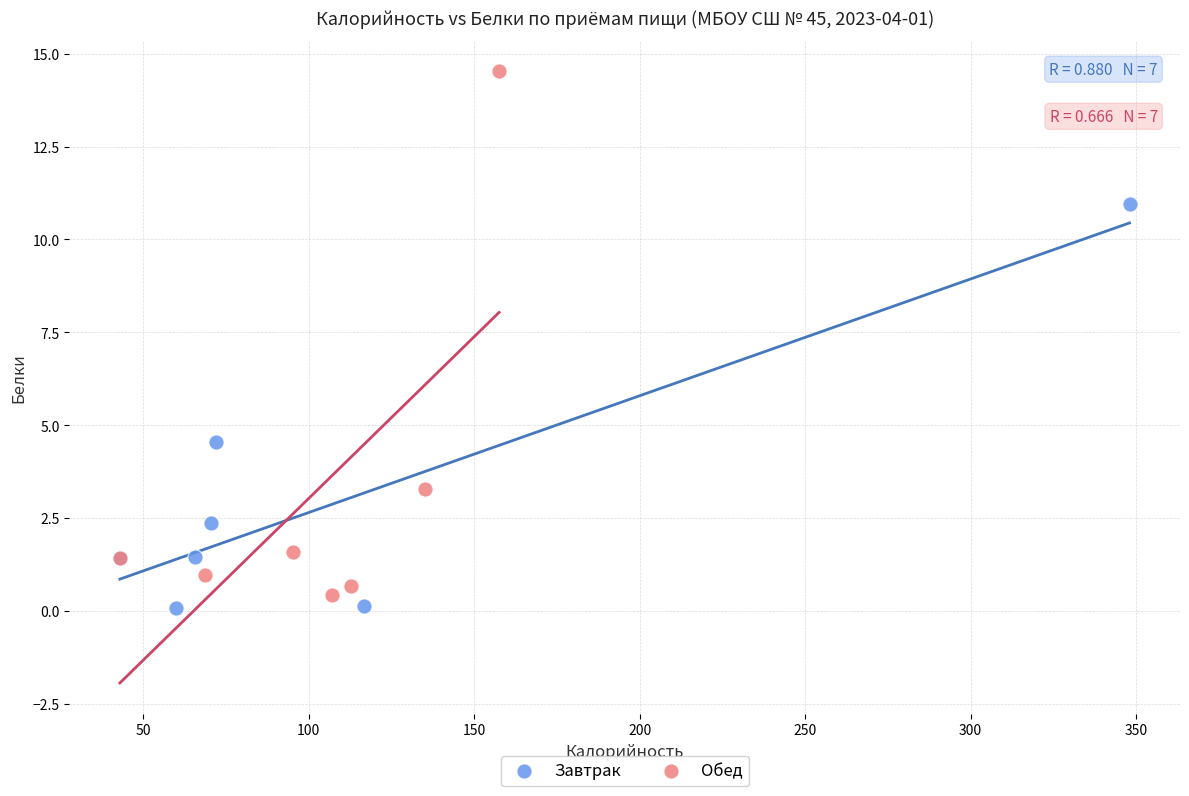

Which series has the largest Y range (max minus min)?

Обед